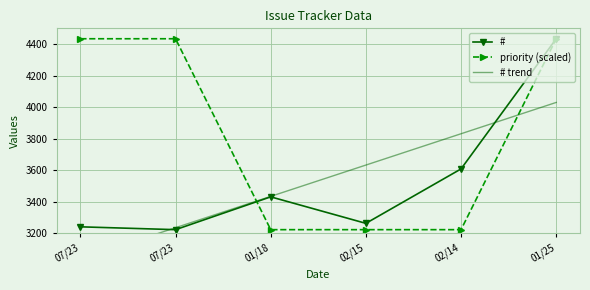

In #, how many points are higher than both neighbors (excluding endpoints)?

1